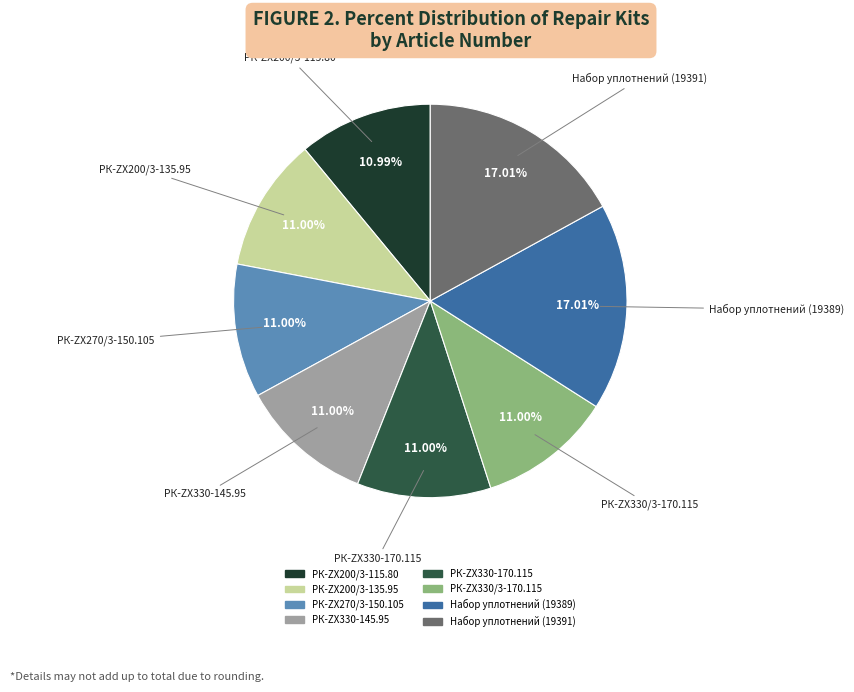

To the nearest percent, what is the average slice percentage?

12%